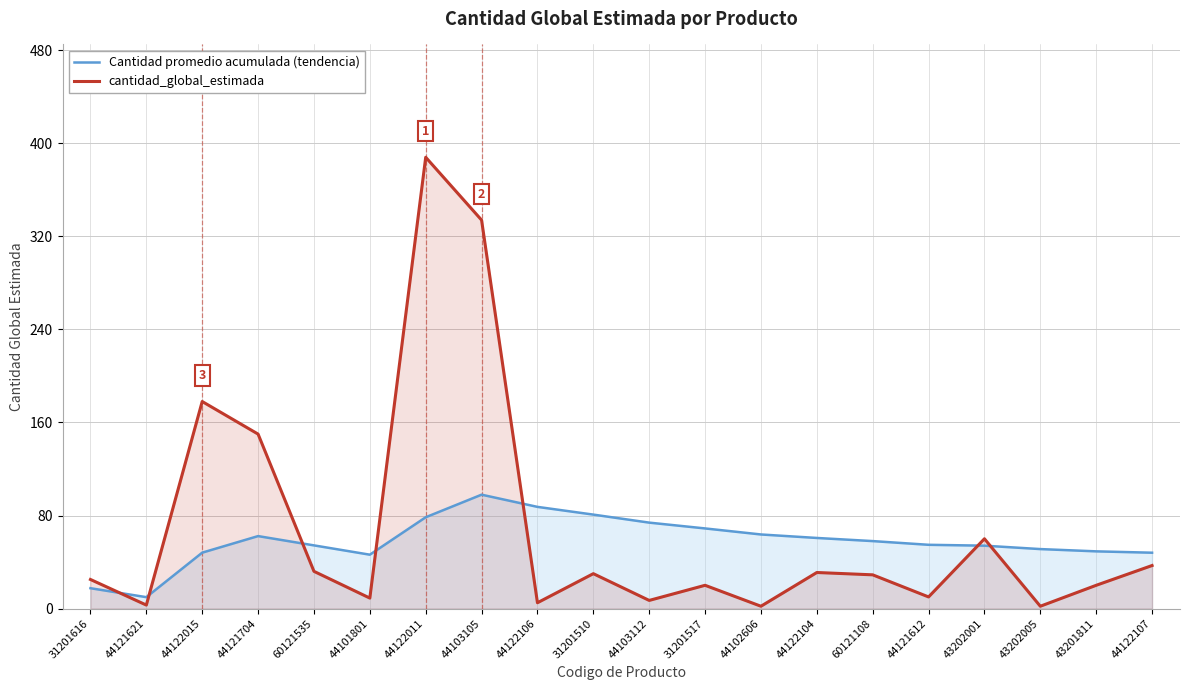

What is the label of the 16th point from the left?

44121612